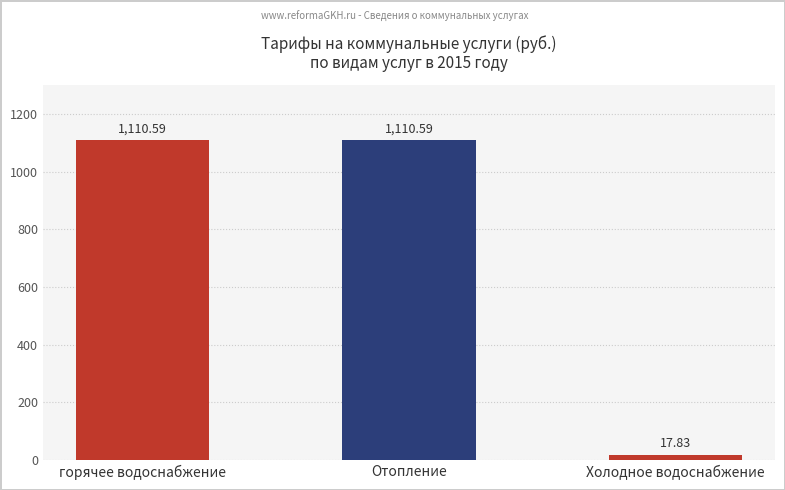

Are the bars grouped side by side (vs. stacked)?

No